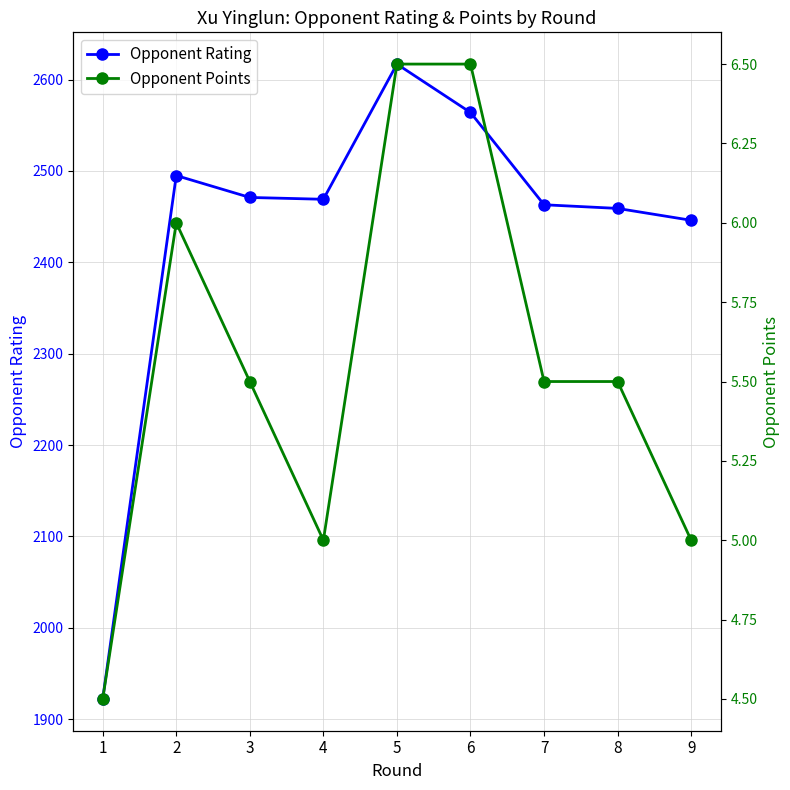

Which series changed the most between 3 and 9?

Opponent Rating